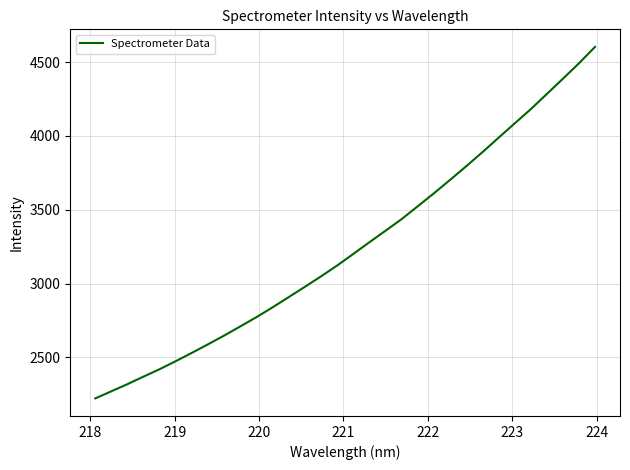

What is the greatest value displayed?

4603.2